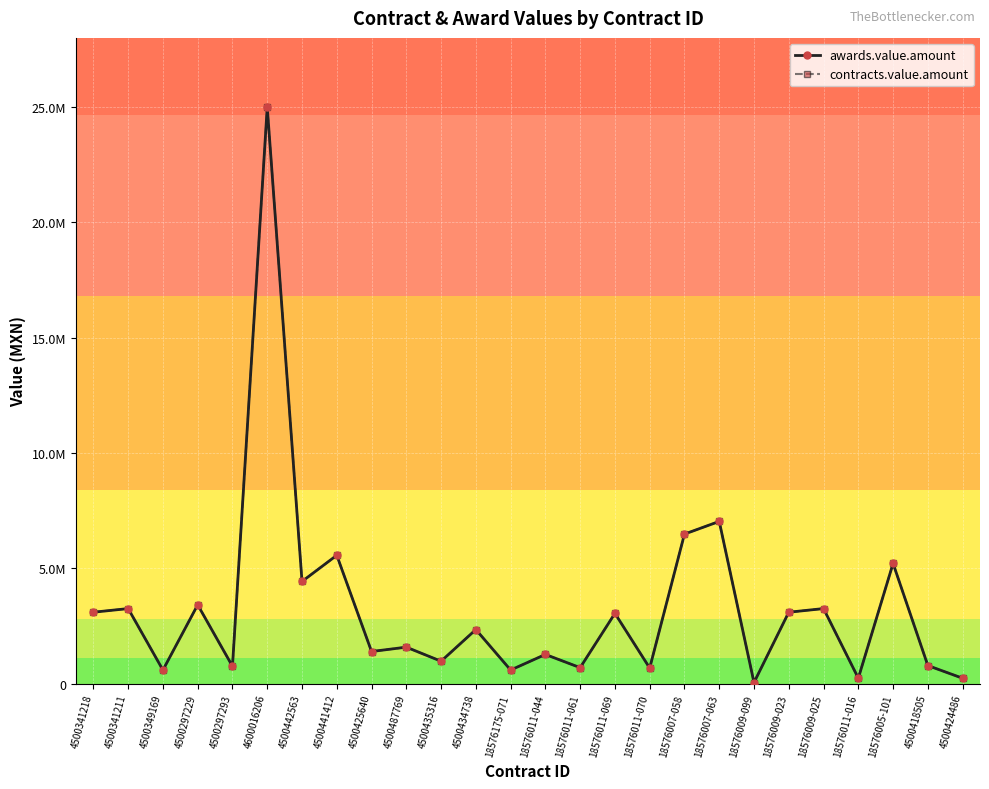

Which category has the highest value in the awards.value.amount series?

4600016206